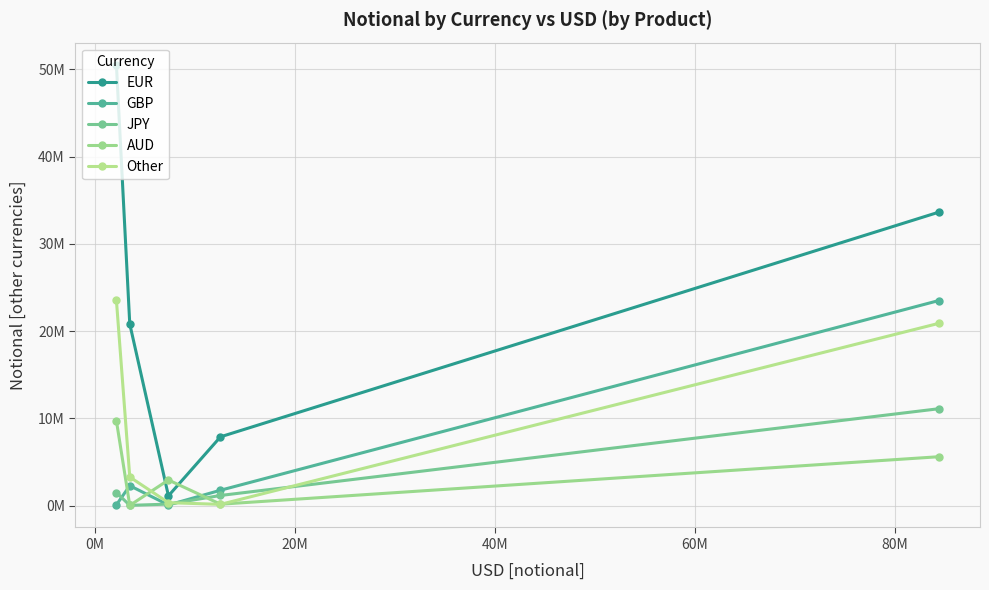

True or false: Other and EUR intersect in this chart.

False